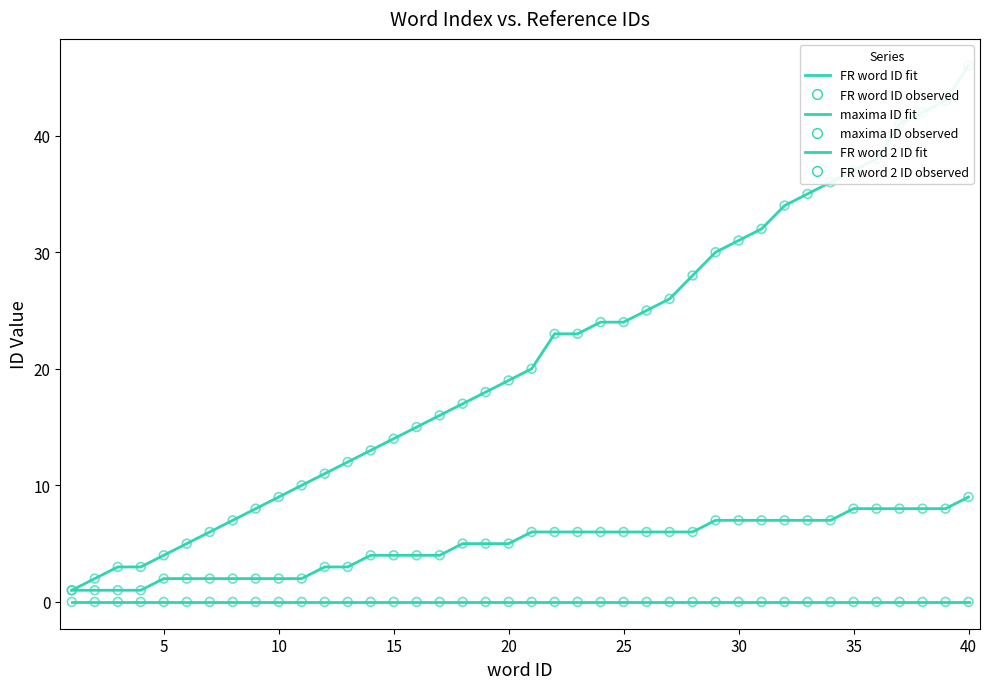

Which series has the largest Y range (max minus min)?

FR word ID (fit)